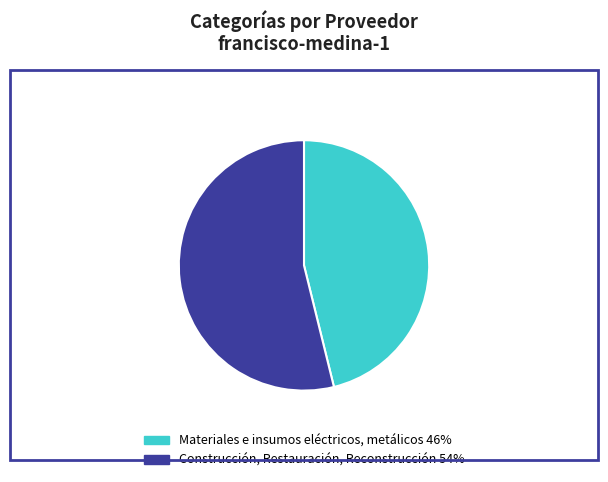

Which category has the smallest portion of the pie?

Materiales e insumos eléctricos, metálicos